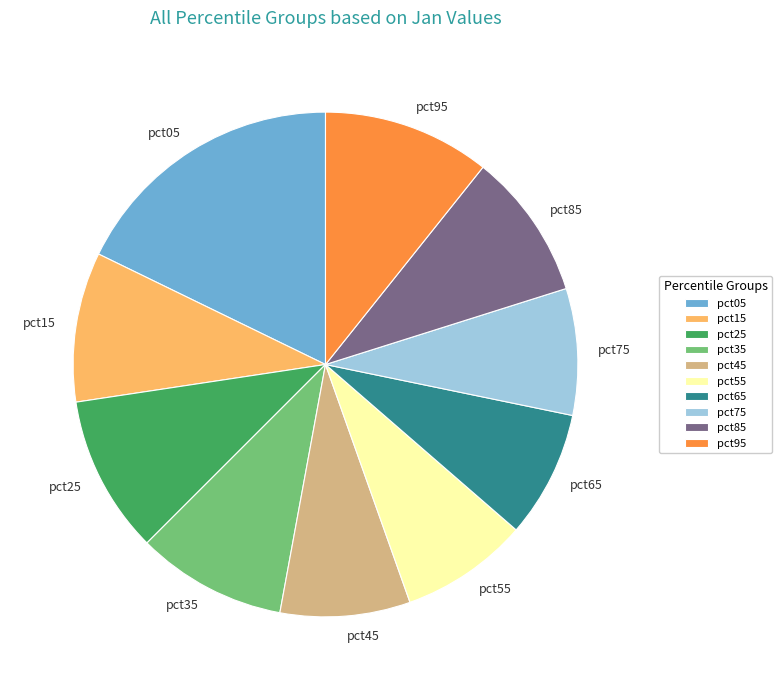

Which has a higher value, pct55 or pct85?

pct85